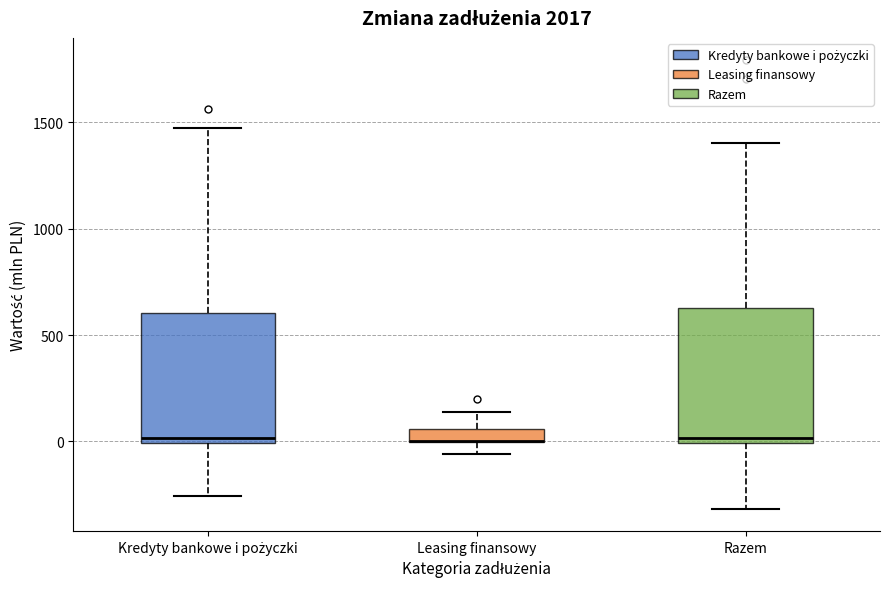

Where does the lower whisker of the box for Razem end on the y-axis? The values are not printed on the chart, so give them approximately, as read against the axis.

-300